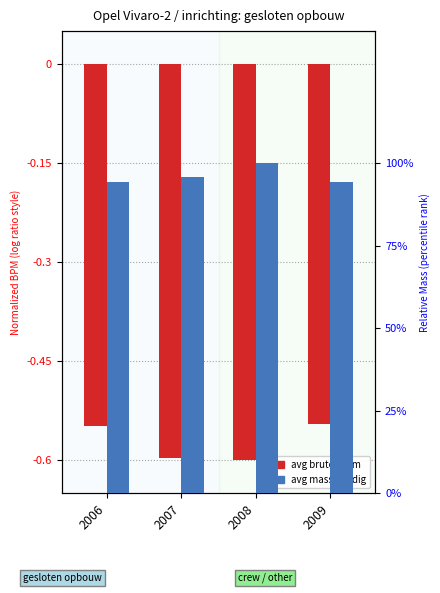

Which series has the widest spread of values?

avg massa_ledig